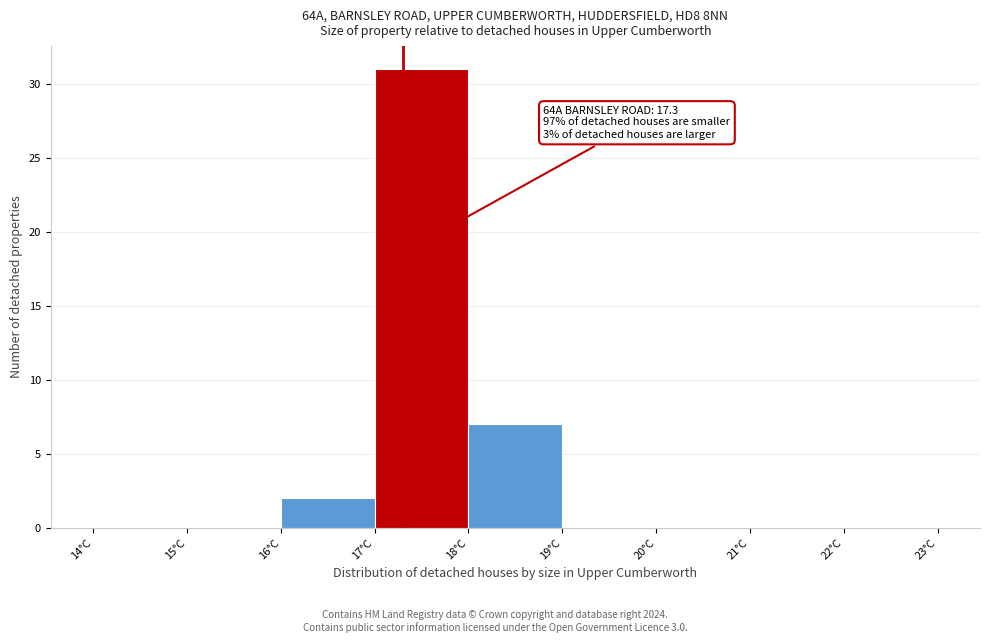

Which range on the x-axis has the tallest bar?

17 to 18